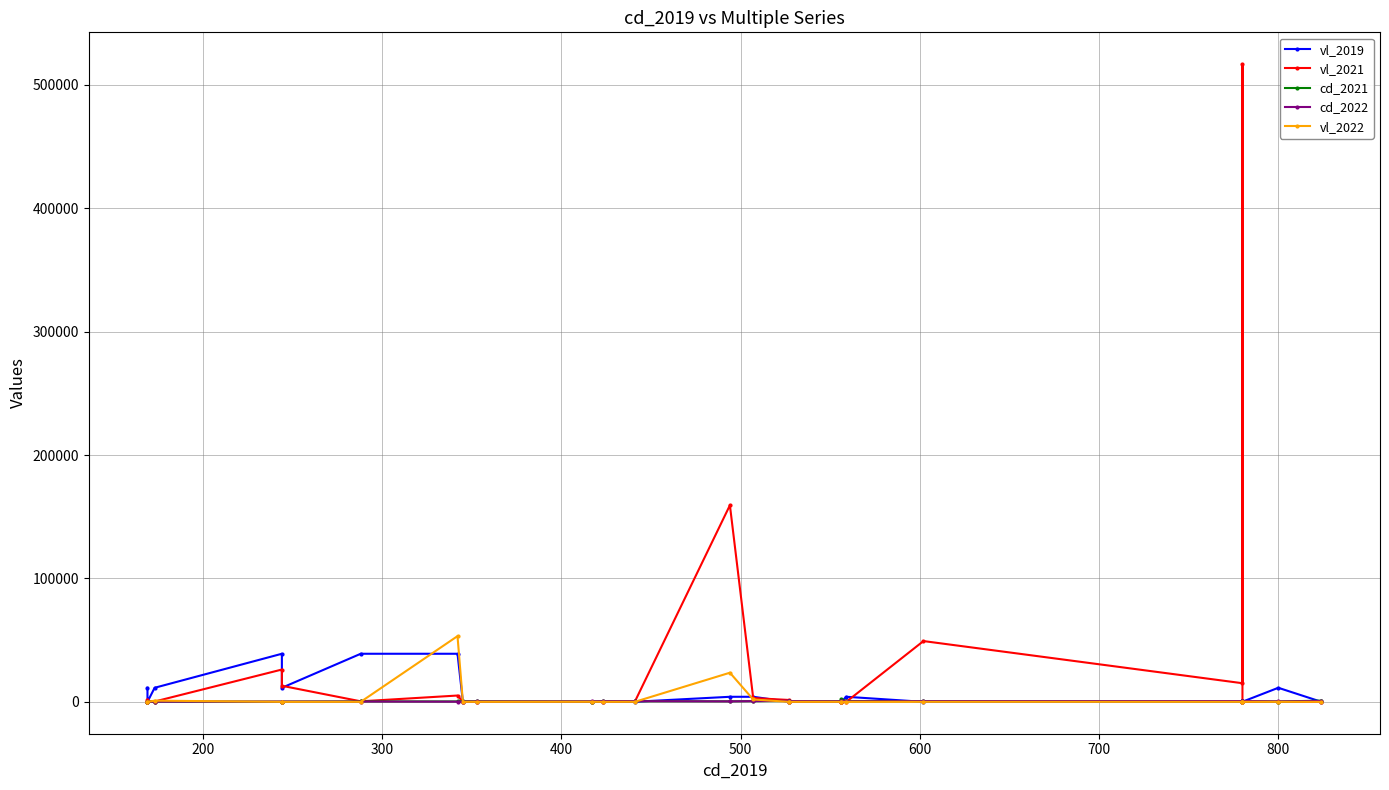

How many data points does each series have?

25